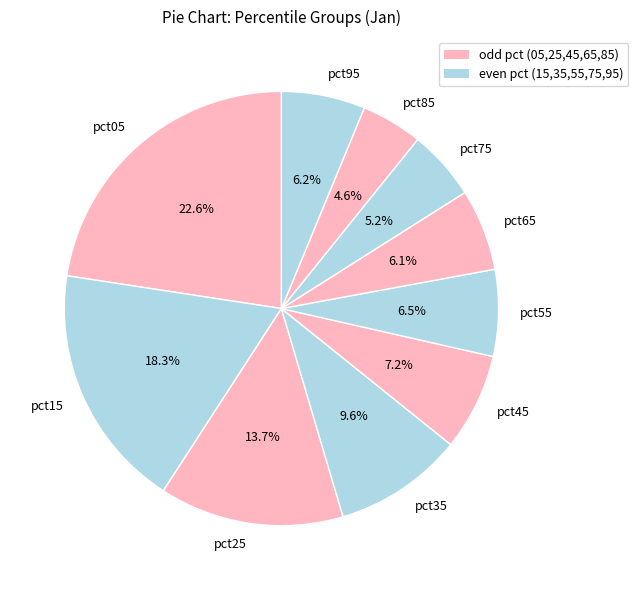

The pct15 slice represents 18% of the pie. True or false?

True